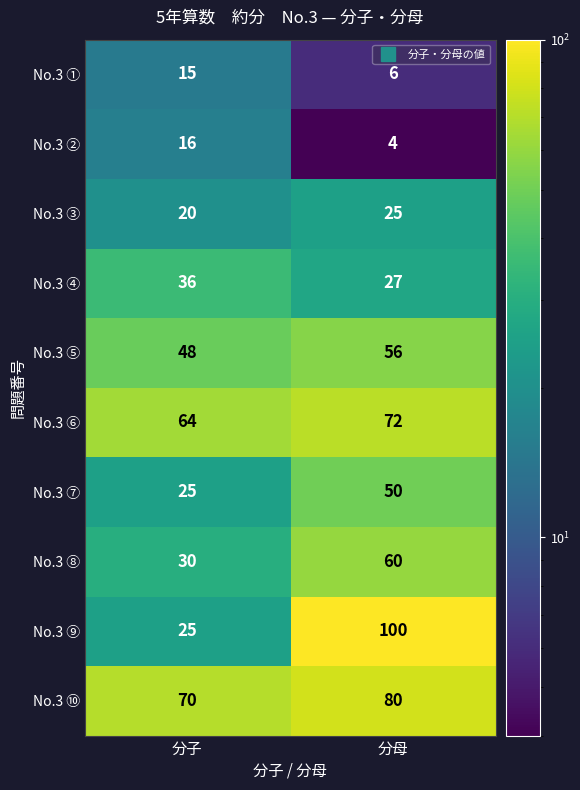

Reading right to left, list all the values displayed in this chart.

No.3 ①: 分母=6	分子=15
No.3 ②: 分母=4	分子=16
No.3 ③: 分母=25	分子=20
No.3 ④: 分母=27	分子=36
No.3 ⑤: 分母=56	分子=48
No.3 ⑥: 分母=72	分子=64
No.3 ⑦: 分母=50	分子=25
No.3 ⑧: 分母=60	分子=30
No.3 ⑨: 分母=100	分子=25
No.3 ⑩: 分母=80	分子=70